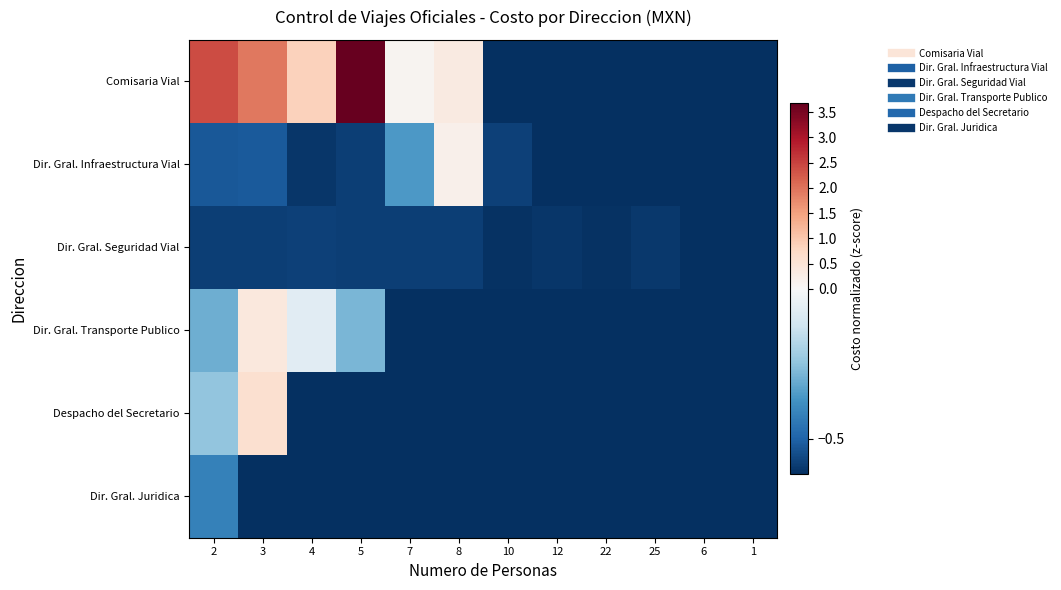

List the series in order of their peak value, lowest first.

Dir. Gral. Seguridad Vial, Dir. Gral. Juridica, Dir. Gral. Infraestructura Vial, Dir. Gral. Transporte Publico, Despacho del Secretario, Comisaria Vial